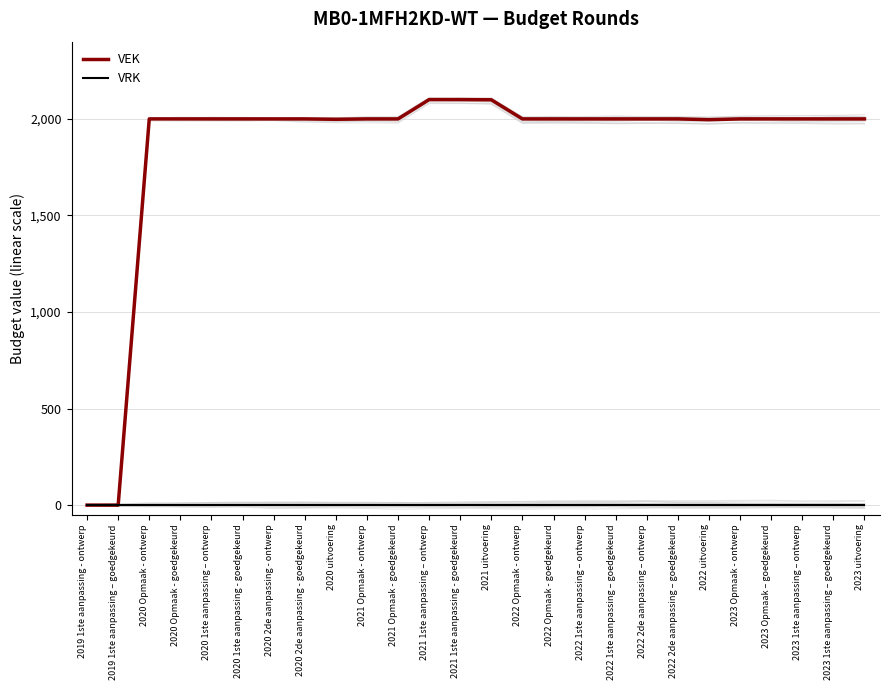

What is the approximate value of VEK at 2023 Opmaak - ontwerp?

2000